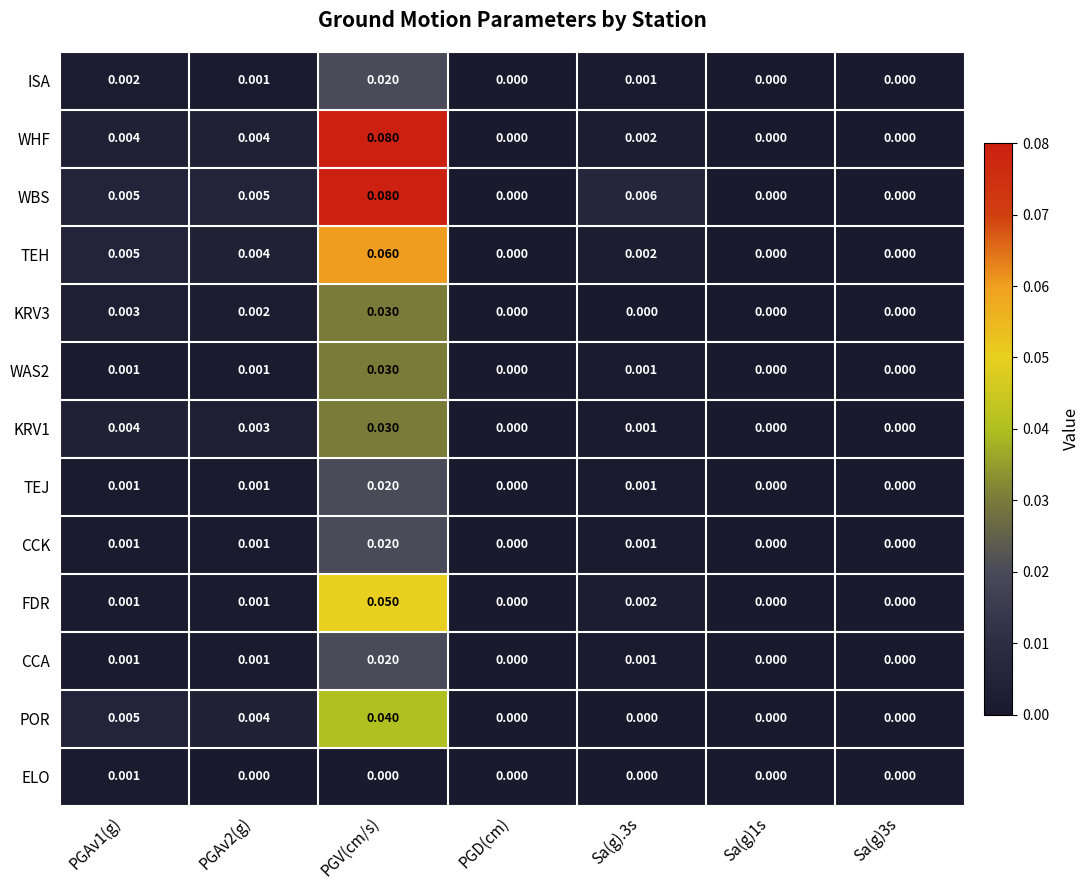

Which series has the largest total across all categories?

WBS